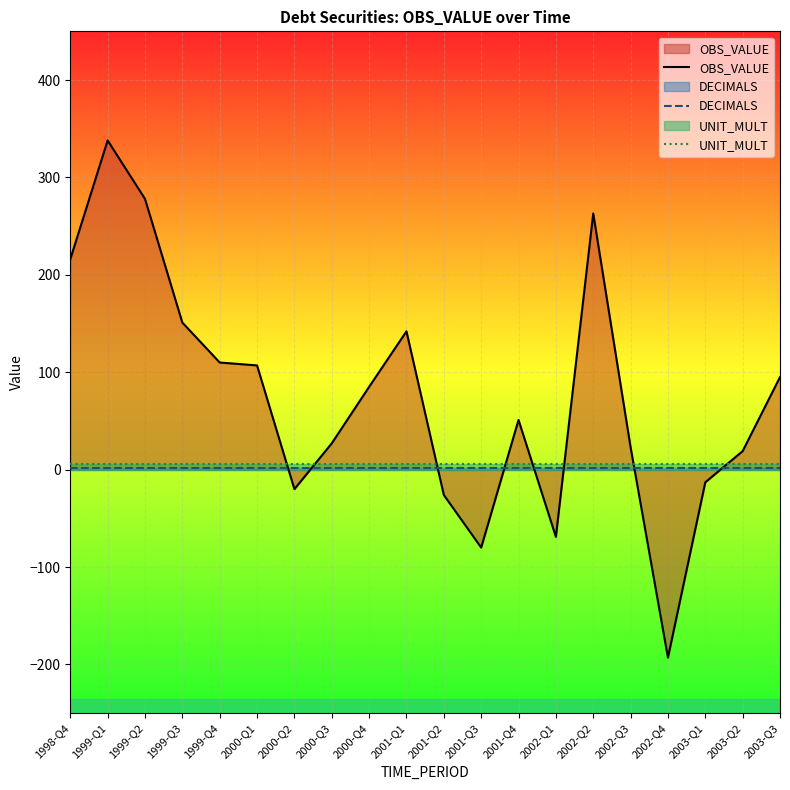

Rank the series at 2002-Q4 from highest to lowest value.

UNIT_MULT, DECIMALS, OBS_VALUE